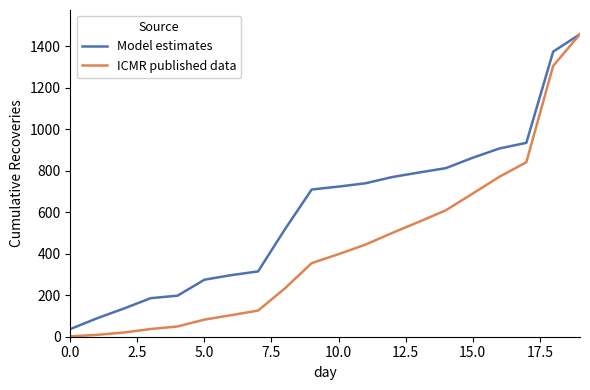

What is the sum of all ICMR published data values?

8594.2